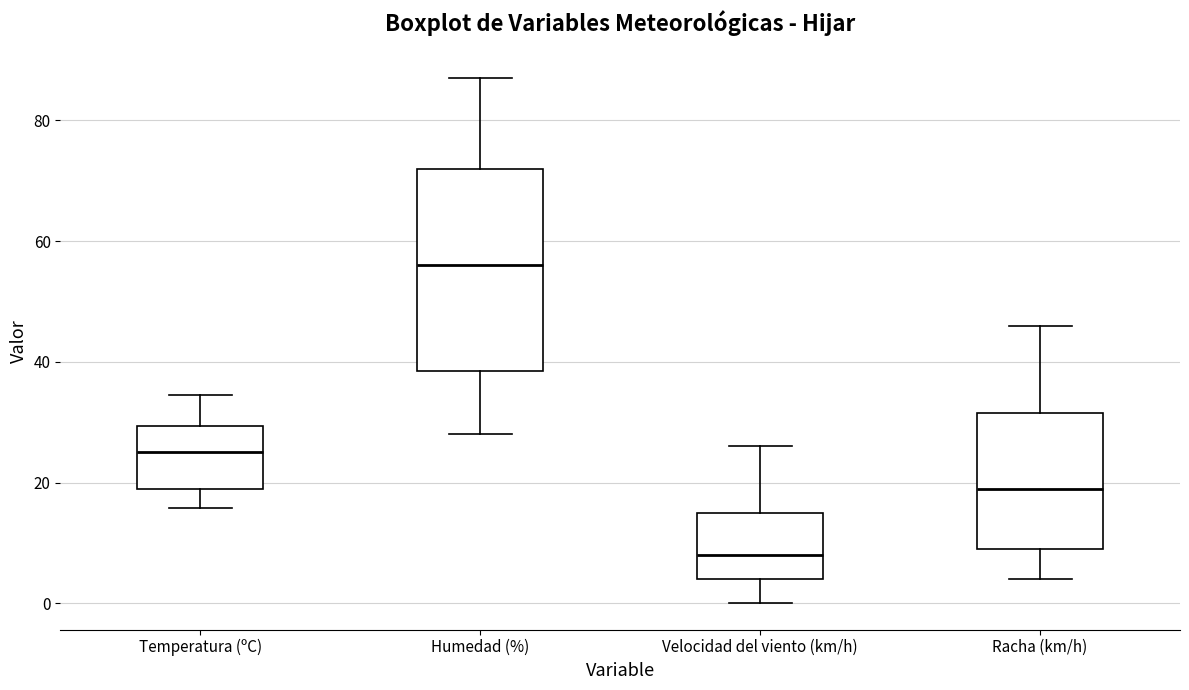

Comparing the boxes themselves (not the whiskers), which one is the tallest?

Humedad (%)